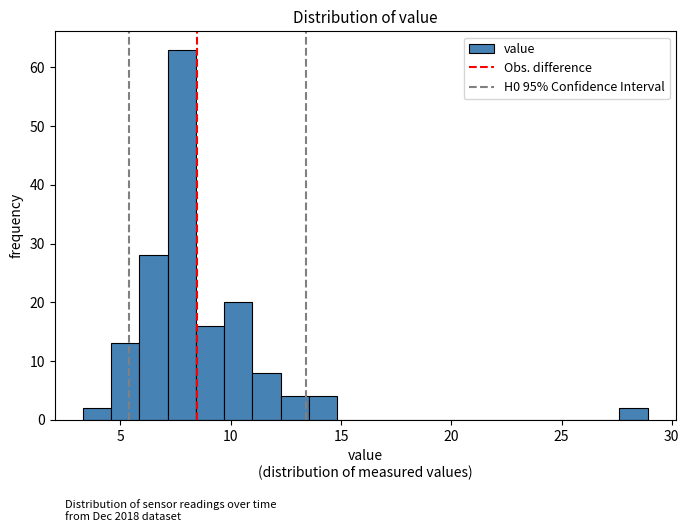

Read against the x-axis, roughly where is the centre of the tallest bar?

8.0